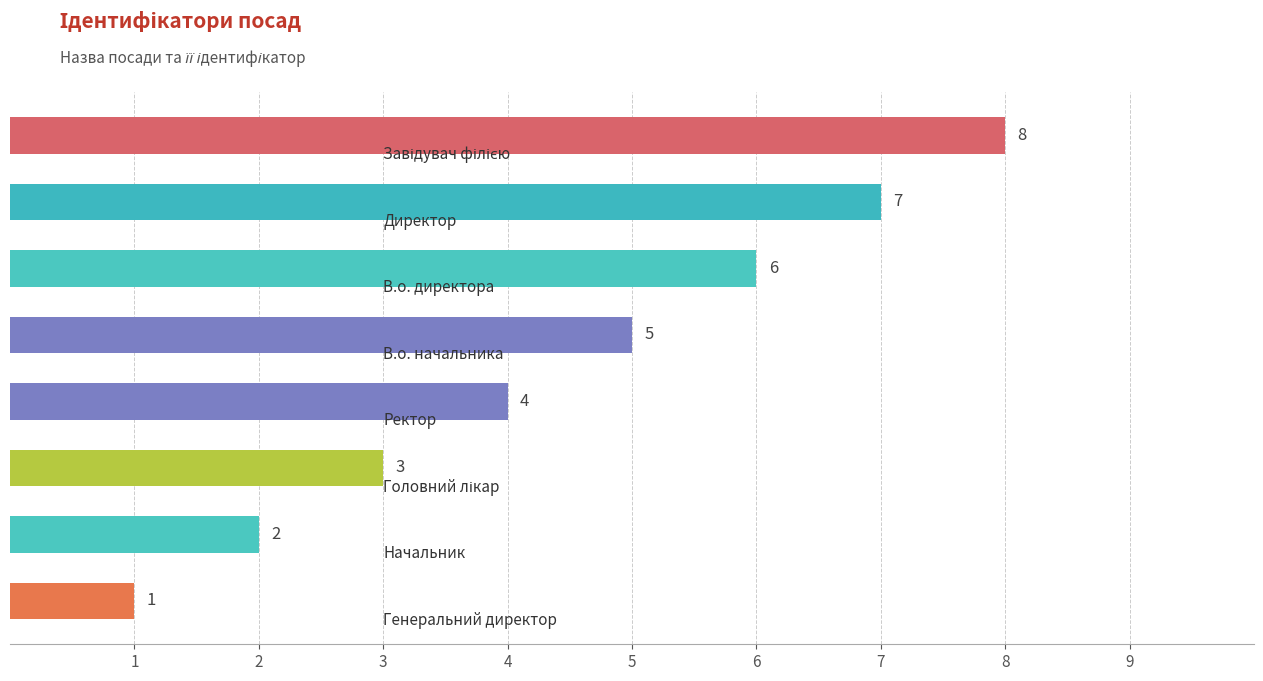

How many values are between 3 and 7?

5